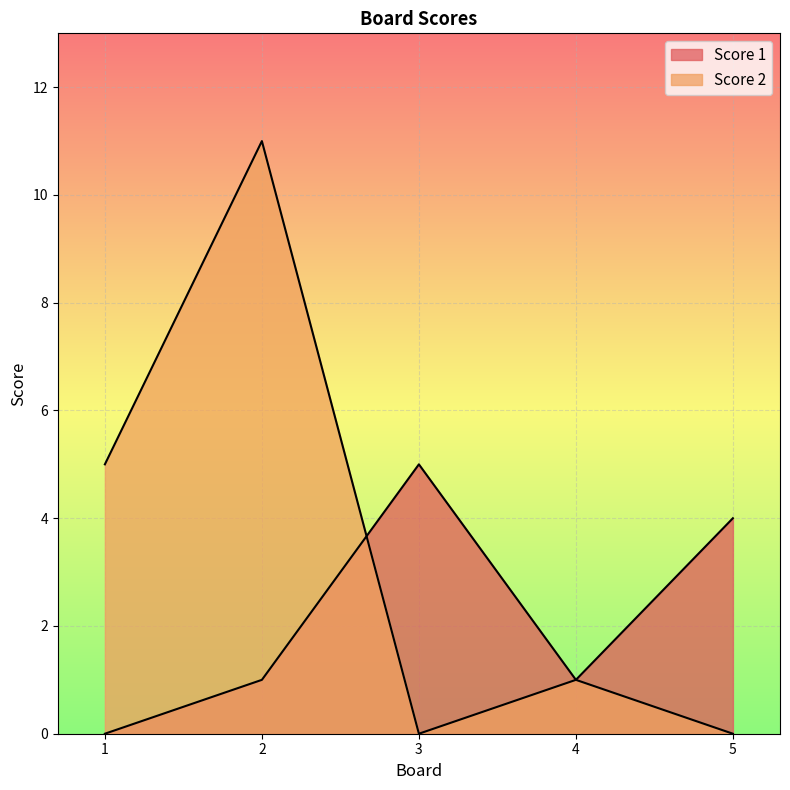

Reading right to left, transcribe all the data shown in this chart.

Score 1: 4	1	5	1	0
Score 2: 0	1	0	11	5